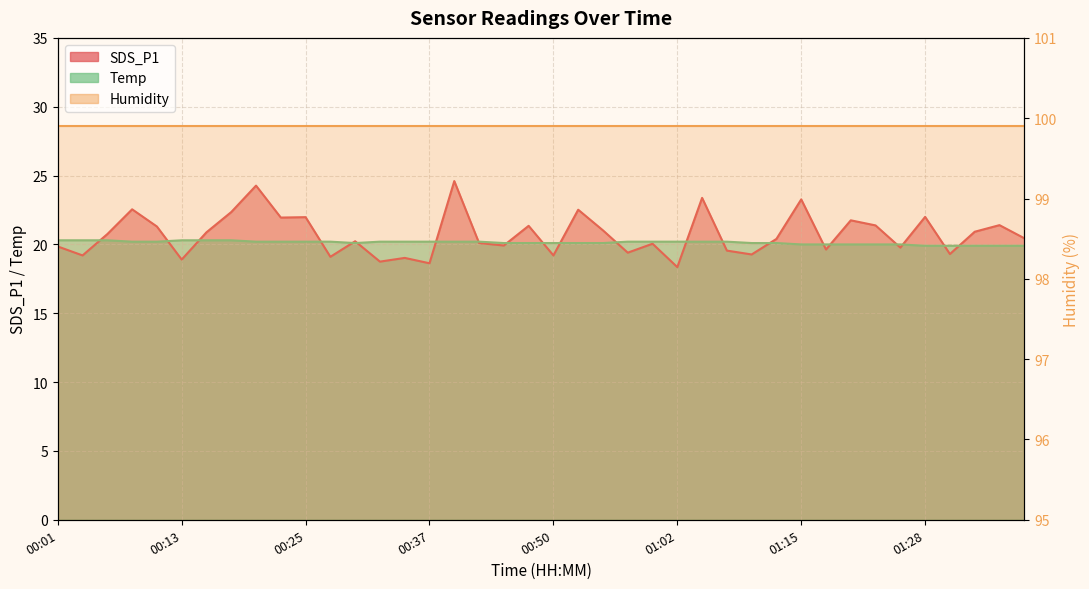

What is the spread (max minus min) of values at 00:20?

4.1